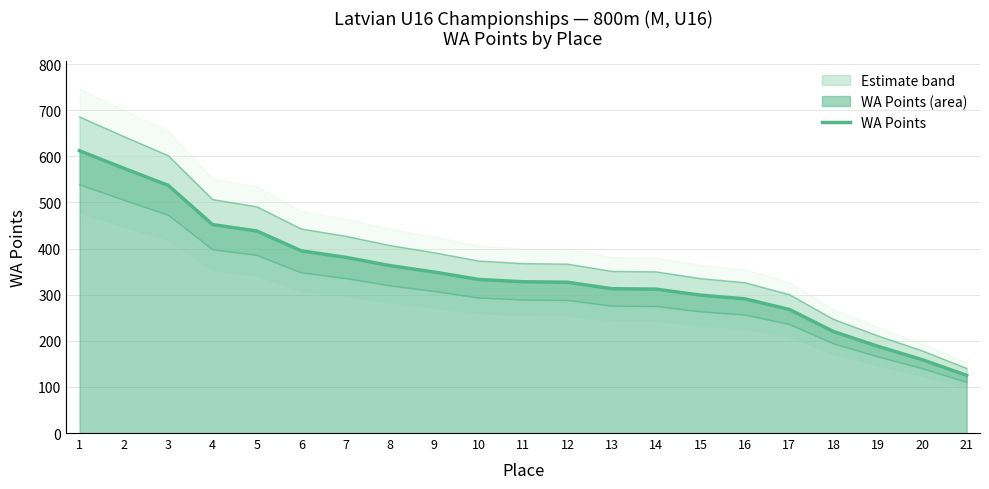

How many lines are shown in the chart?

1